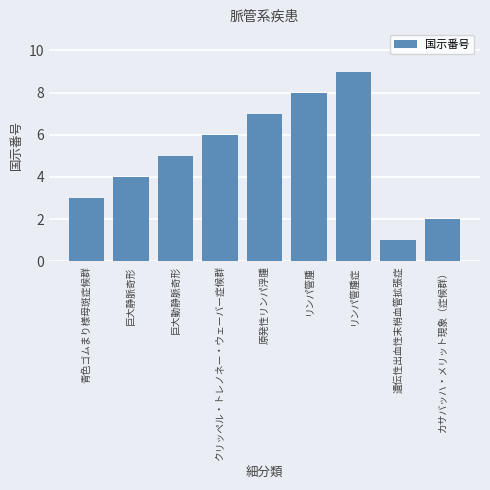

What is the sum of the values at リンパ管腫症 and クリッペル・トレノネー・ウェーバー症候群?

15